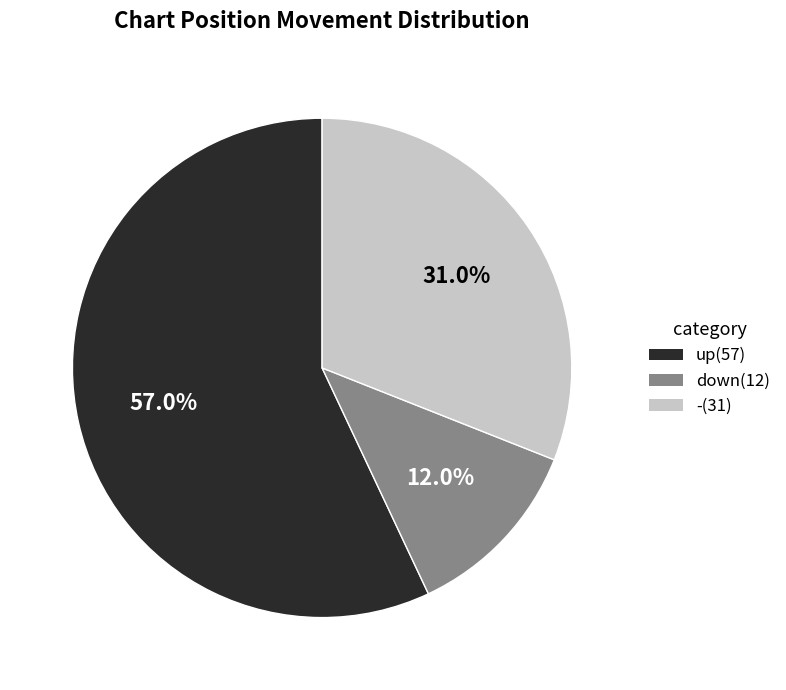

The up slice represents 57% of the pie. True or false?

True